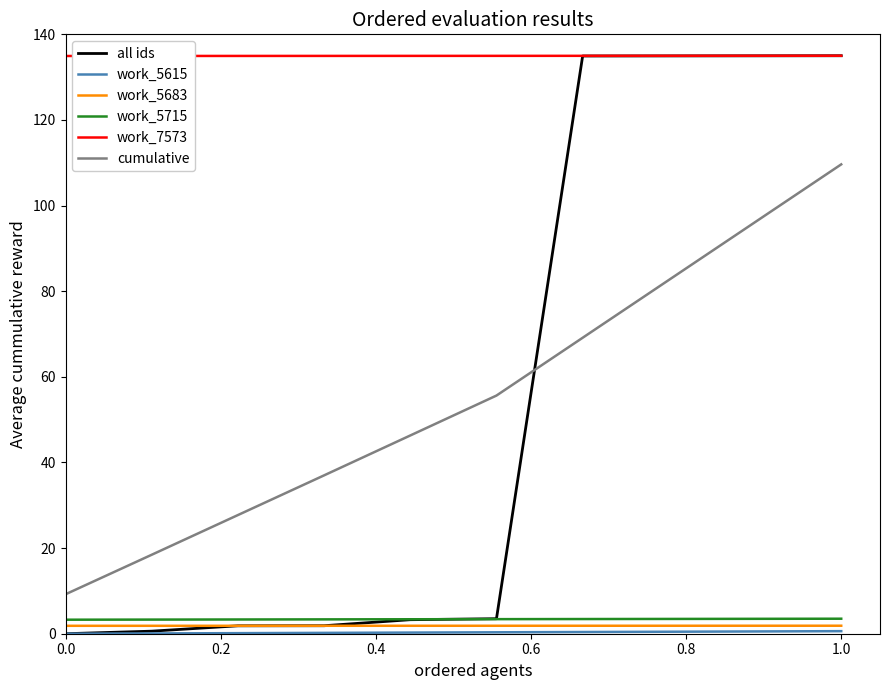

Does the chart have visible grid lines?

No